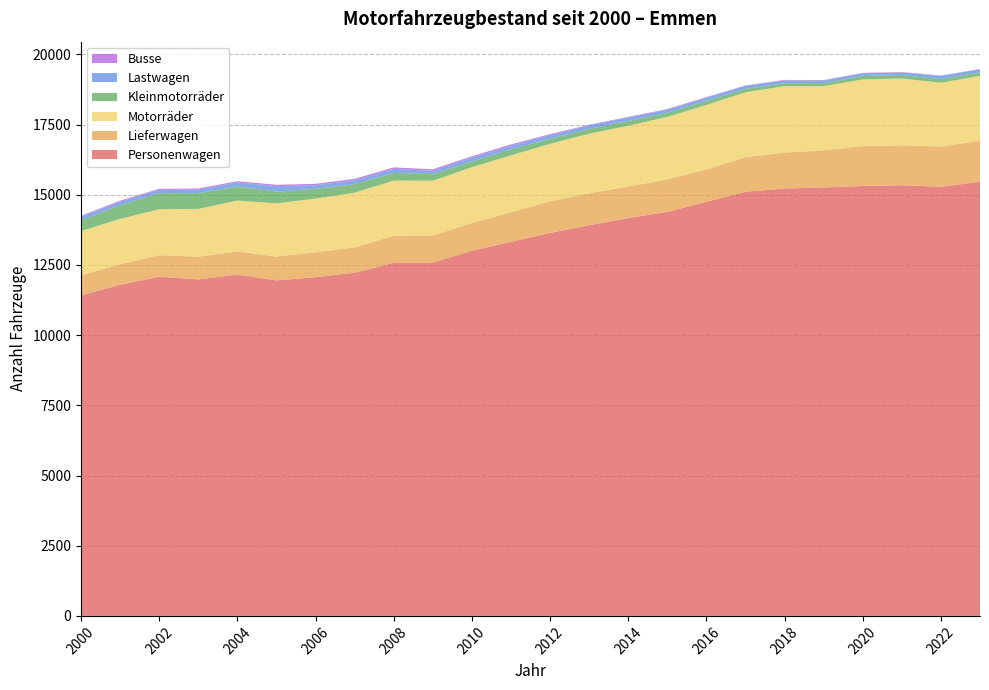

Reading left to right, extract all data points from this chart.

Personenwagen: 11419	11793	12081	11985	12157	11950	12064	12220	12572	12585	13005	13323	13640	13914	14168	14389	14749	15107	15221	15259	15310	15338	15282	15461
Lieferwagen: 711	732	766	808	825	847	889	905	968	962	990	1052	1126	1139	1121	1158	1157	1232	1278	1322	1419	1424	1437	1461
Motorräder: 1576	1614	1637	1703	1810	1895	1910	1948	1962	1952	1985	2028	2046	2121	2166	2224	2292	2309	2369	2286	2377	2376	2270	2312
Kleinmotorräder: 387	490	574	562	499	418	346	303	276	232	208	209	180	168	173	149	144	124	103	110	123	125	125	124
Lastwagen: 122	123	112	120	150	196	131	136	140	122	131	129	131	128	120	109	115	103	102	91	97	94	117	108
Busse: 33	38	40	43	42	48	48	54	56	53	50	50	35	21	24	23	21	18	16	16	14	13	14	11